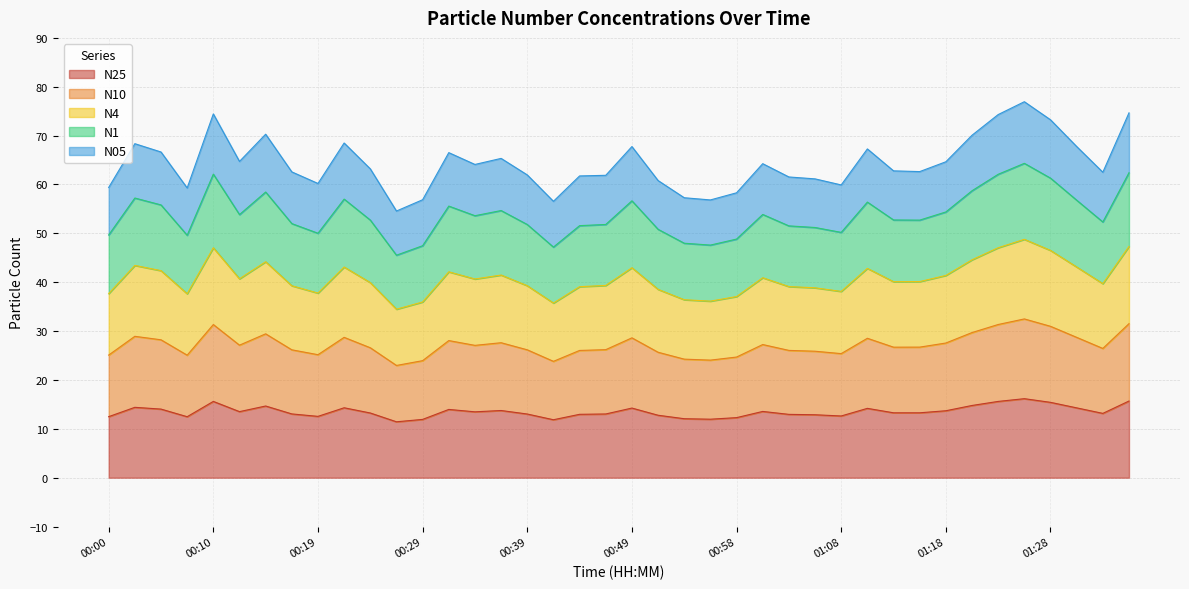

True or false: N10 and N4 intersect in this chart.

False